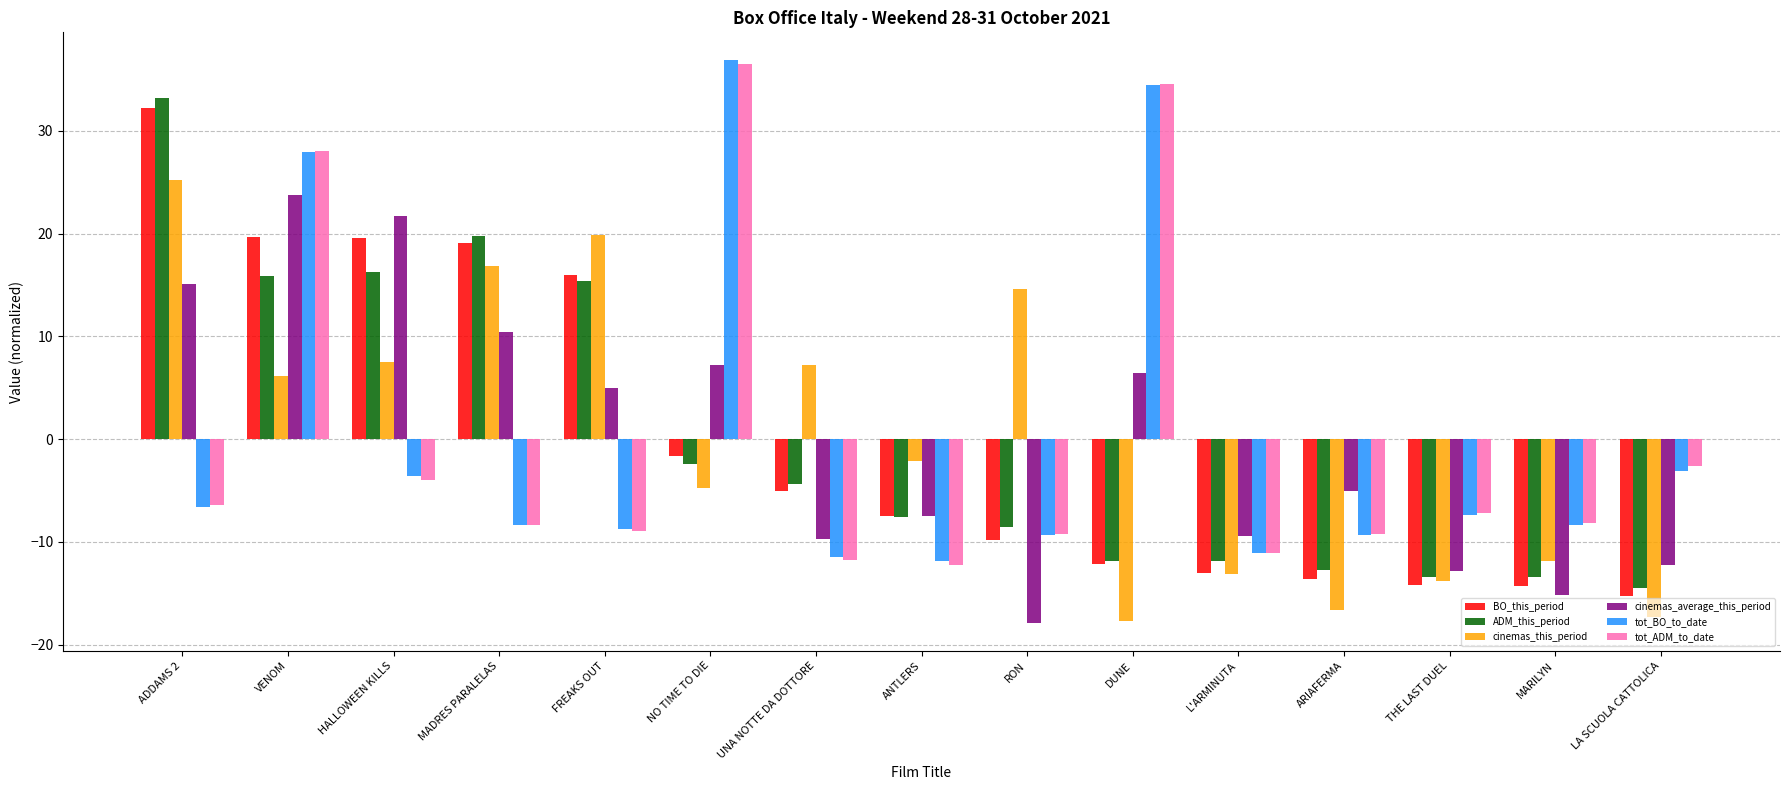

The cinemas_this_period series shows -3.3 at MARILYN. True or false?

False